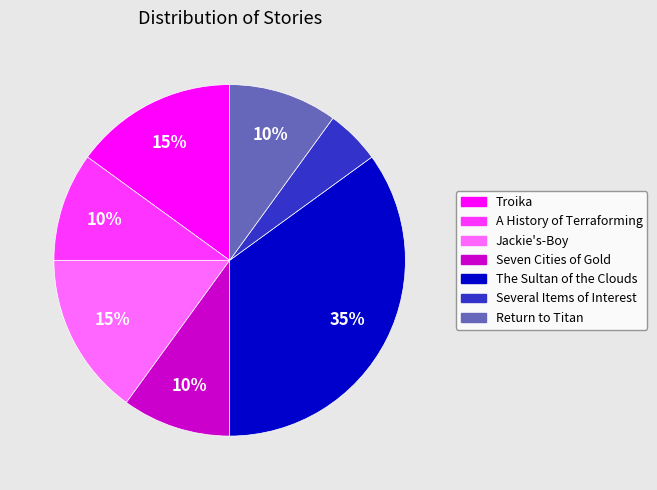

Which category has the biggest portion of the pie?

The Sultan of the Clouds